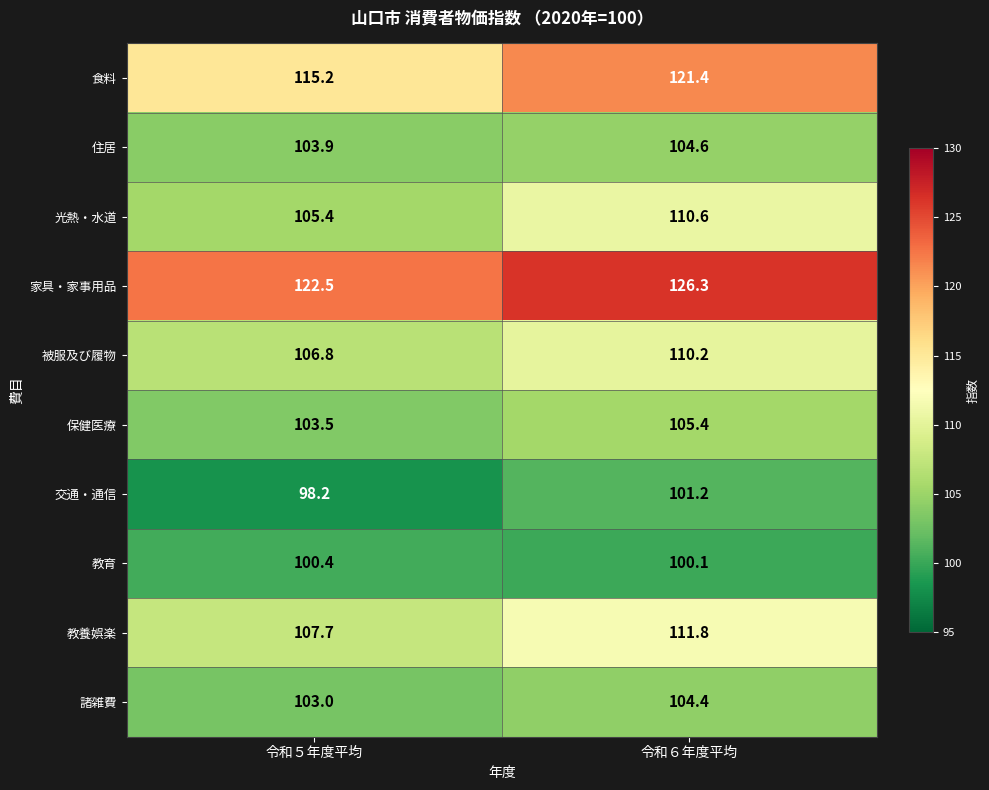

At which label does 住居 first exceed 104?

令和６年度平均